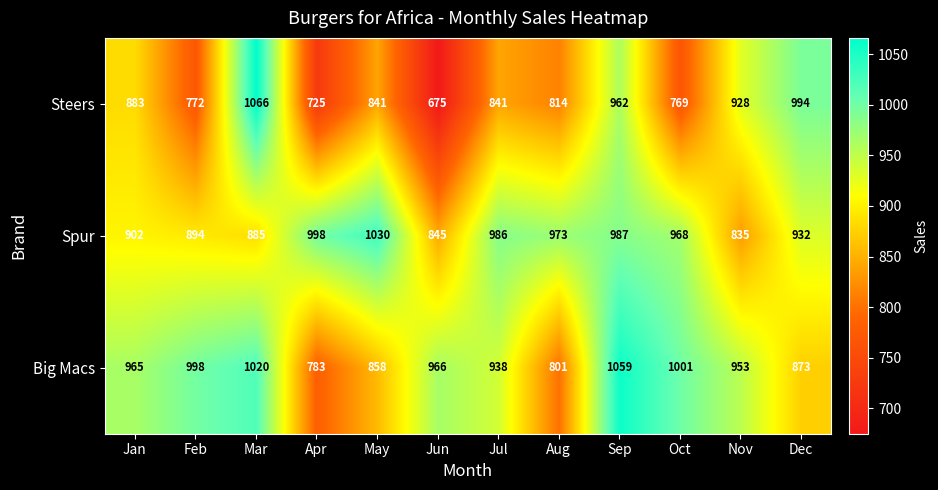

What is the maximum value for Big Macs?

1059